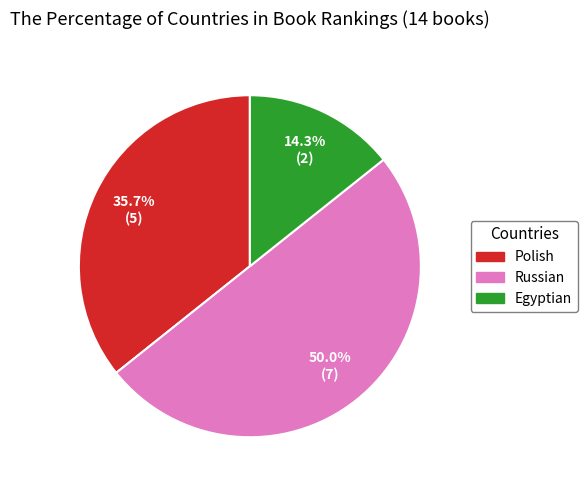

How many segments does this pie chart have?

3